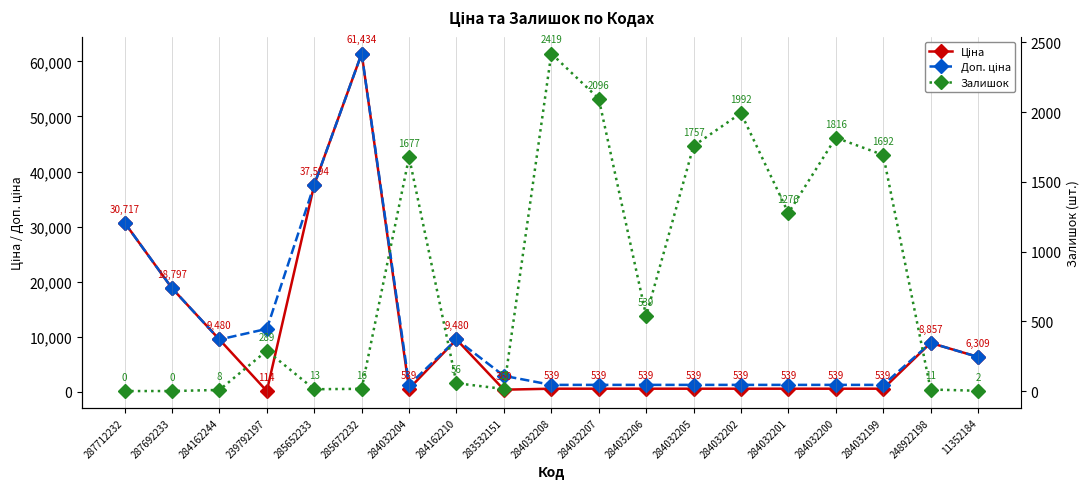

The Залишок series shows 289.0 at 239792197. True or false?

True